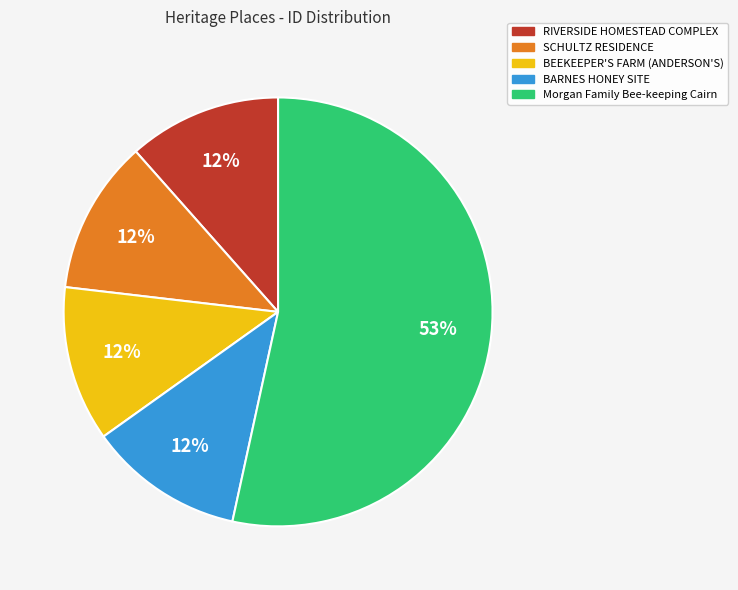

To the nearest percent, what is the average slice percentage?

20%